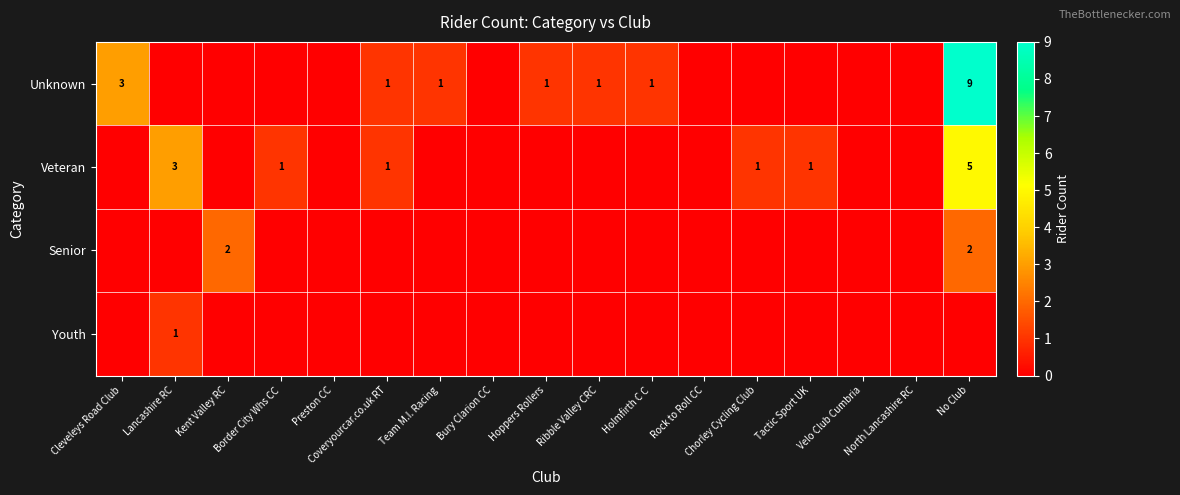

Between No Club and North Lancashire RC, which is larger?

No Club